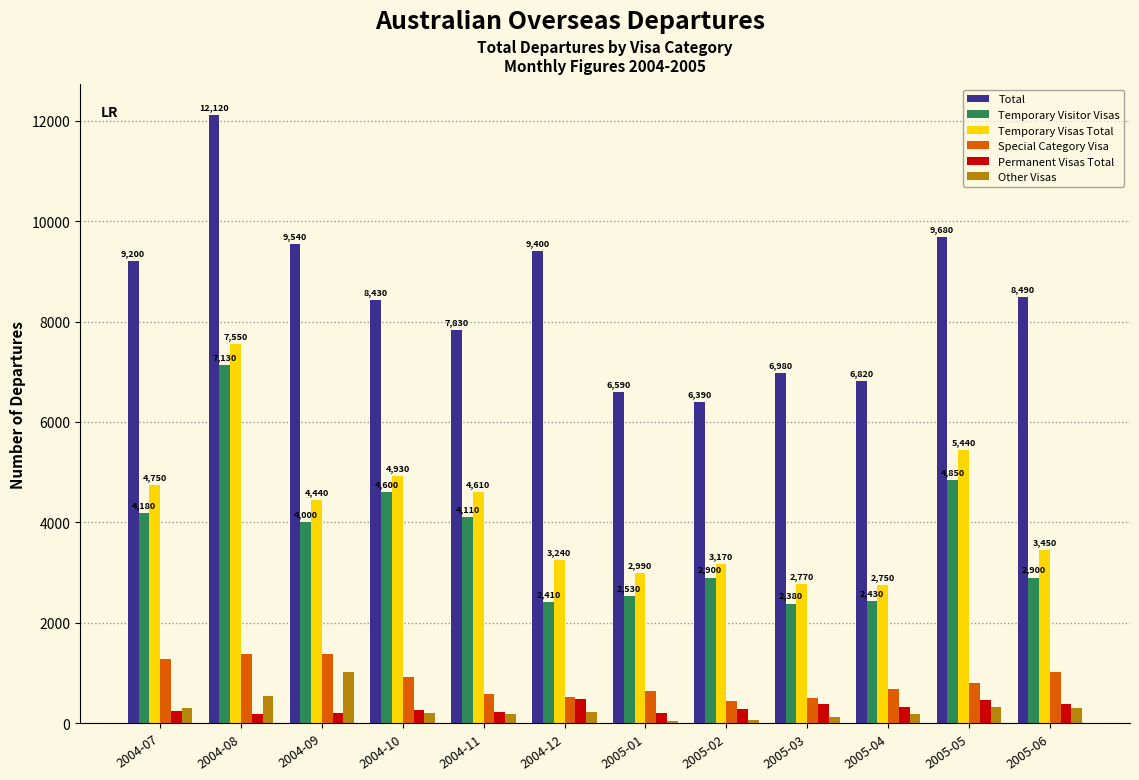

What is the greatest value displayed?

12120